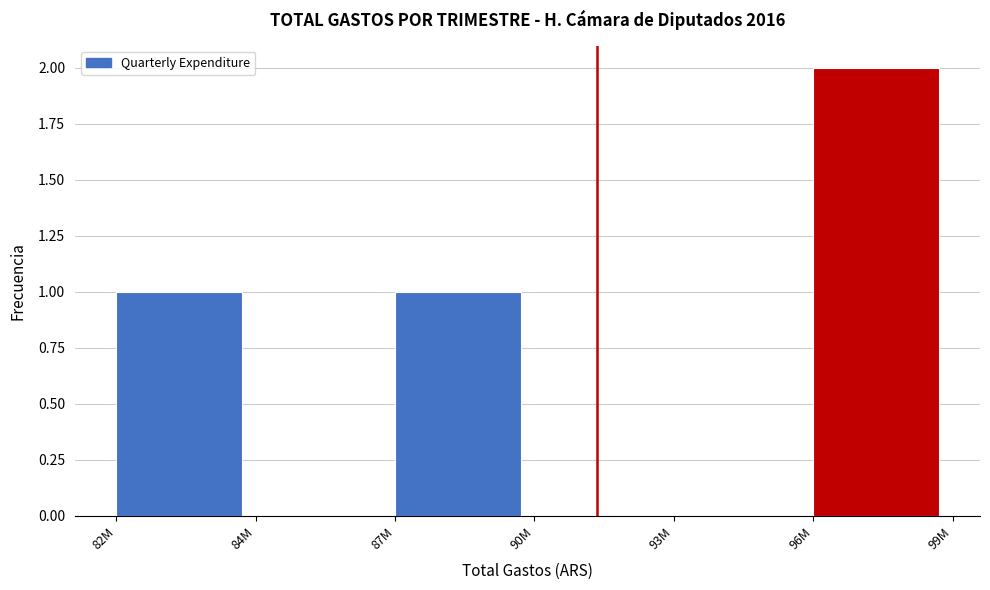

Reading left to right, list all the values displayed in this chart.

82M=1	84M=0	87M=1	90M=0	93M=0	96M=2